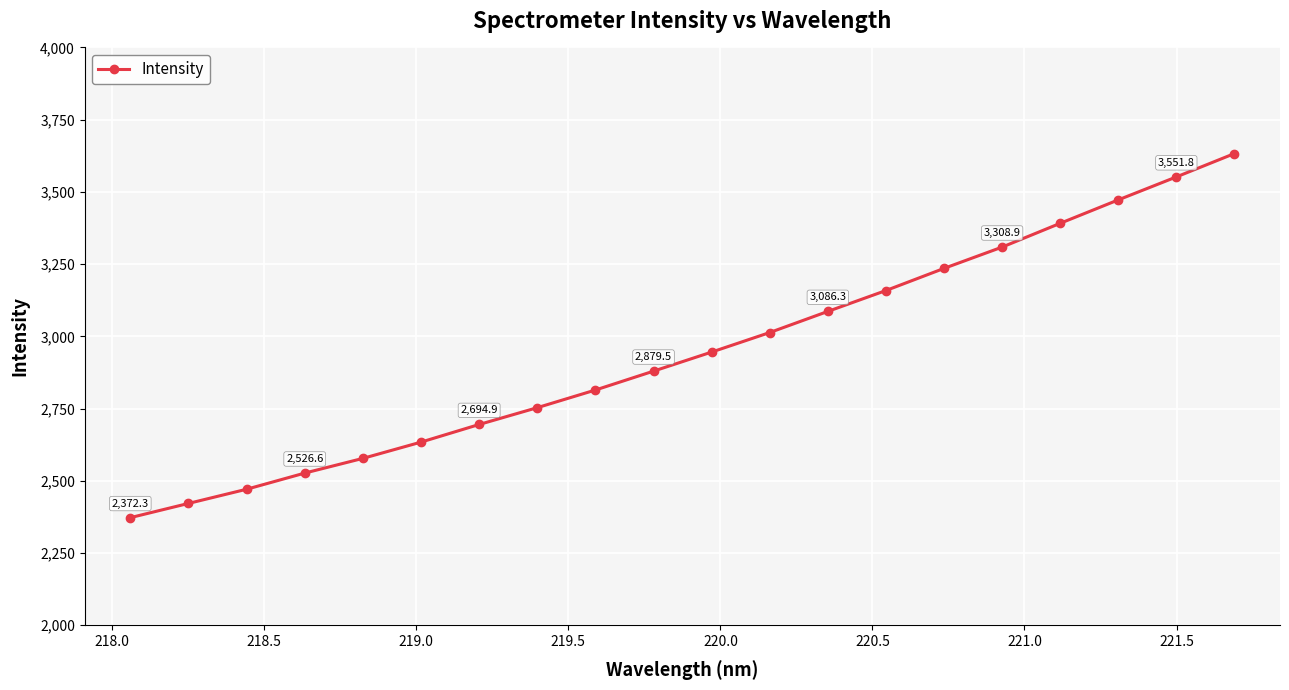

Count the number of data series in this chart.

1